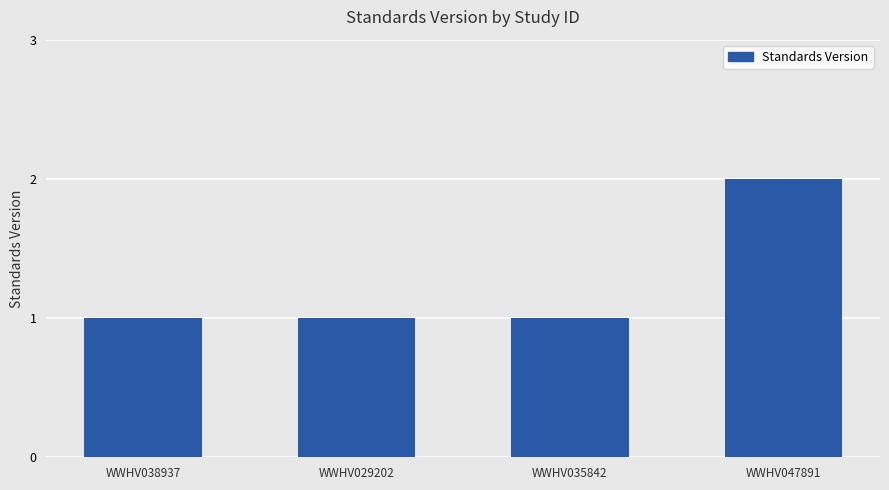

Is it true that the value at WWHV035842 is 0?

False